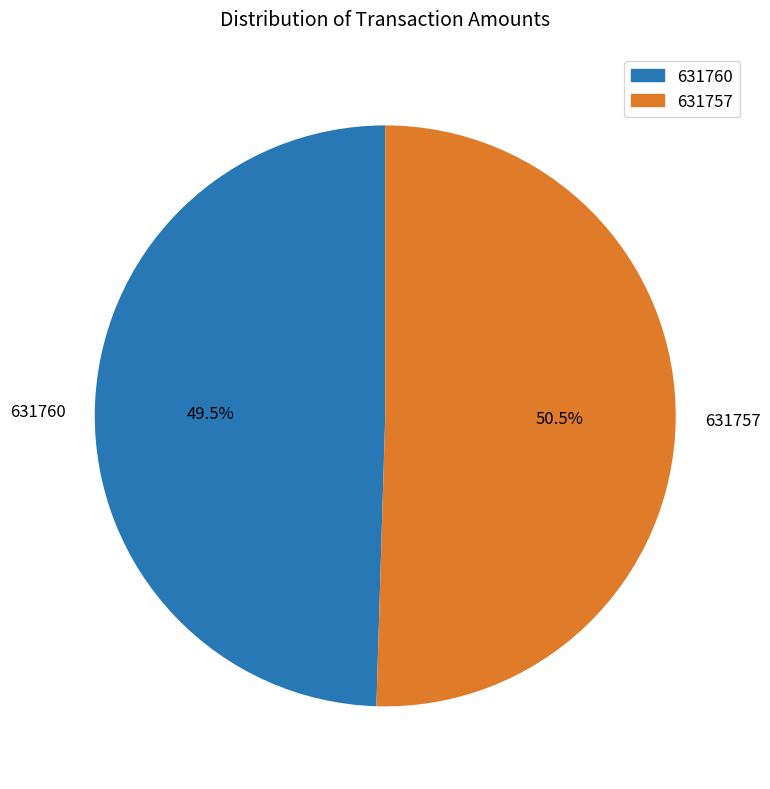

Which slice is the largest?

631757